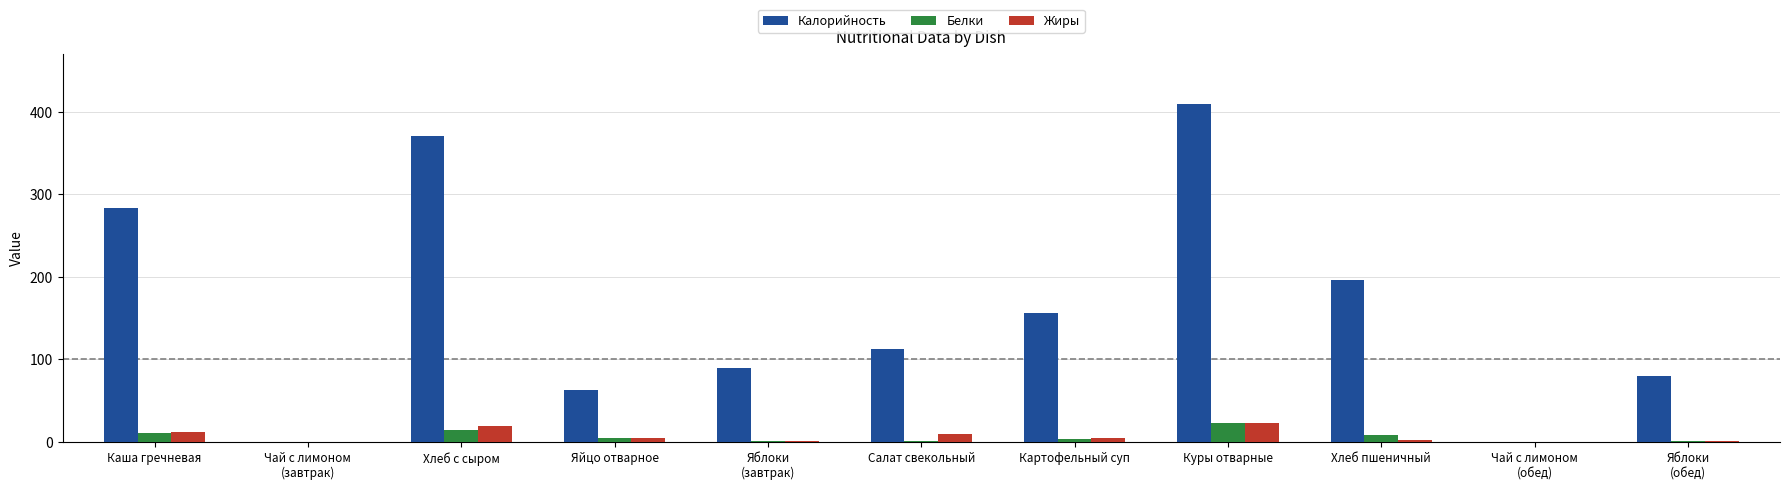

What is the sum of all Белки values?

69